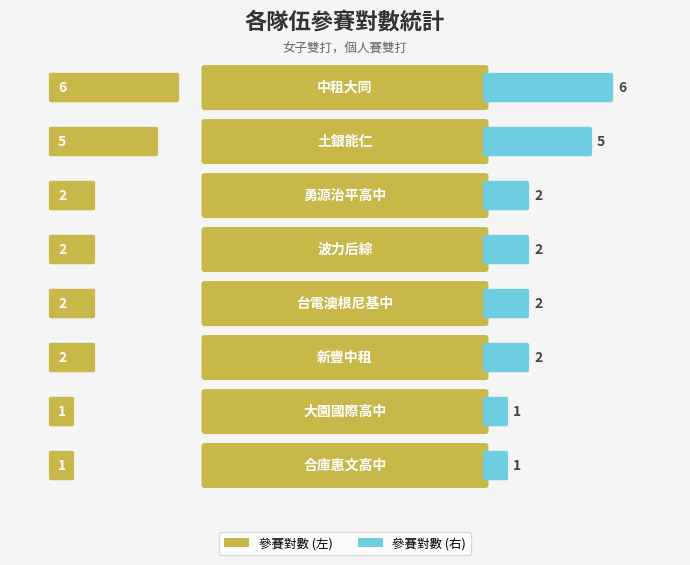

How many data points are above 2?

2